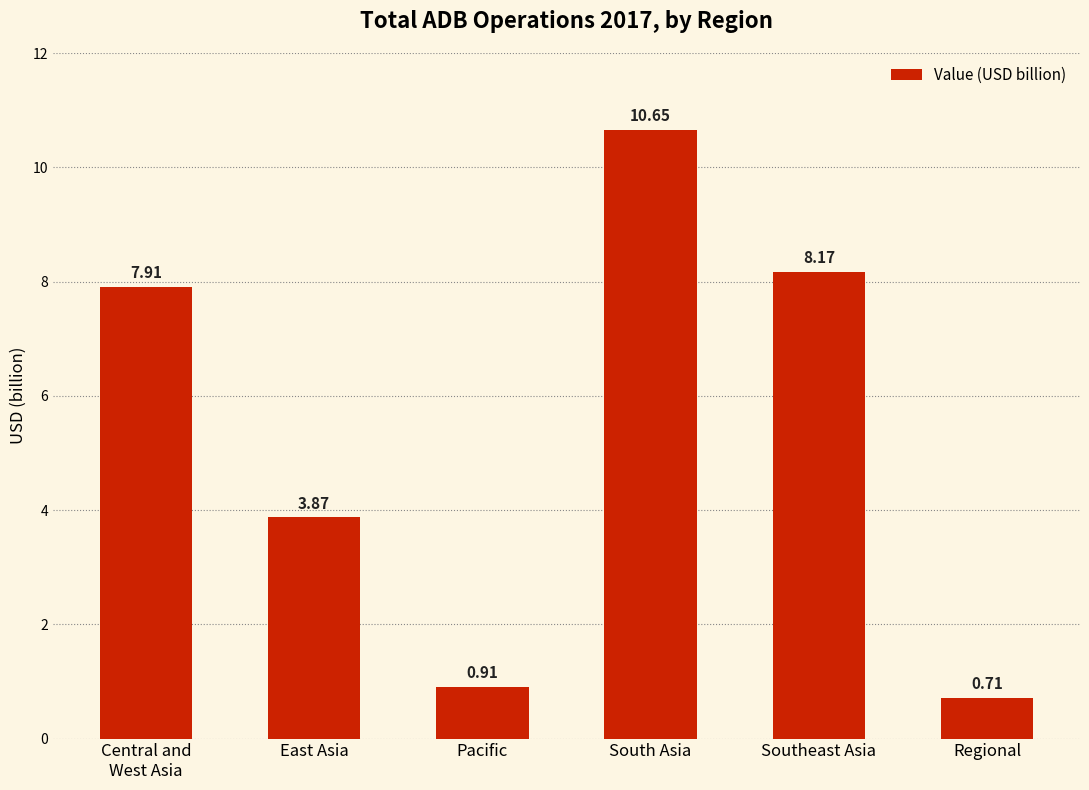

Where does the data first go above 7?

Central and
West Asia